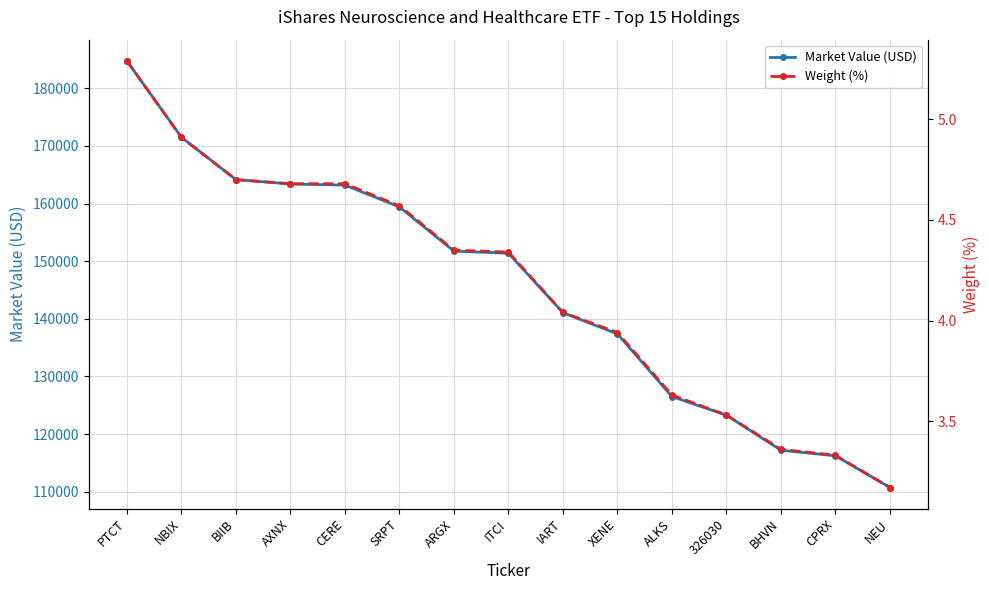

What is the difference between the maximum and minimum values in the Market Value (USD) series?

74004.6